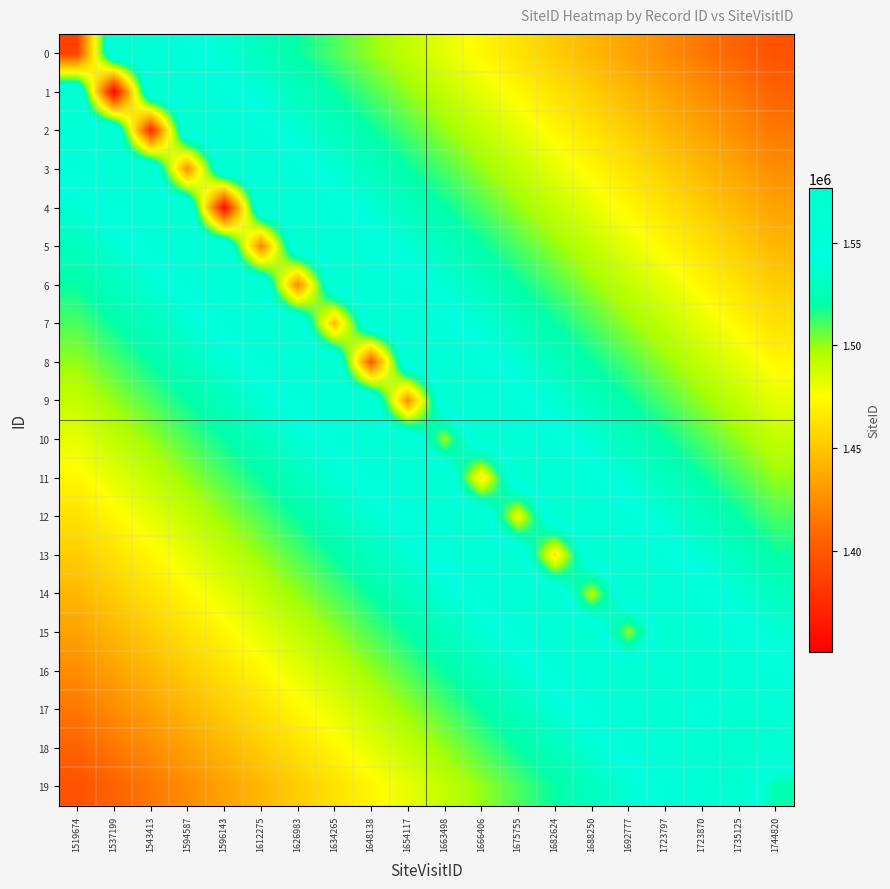

How many series are shown in this chart?

20